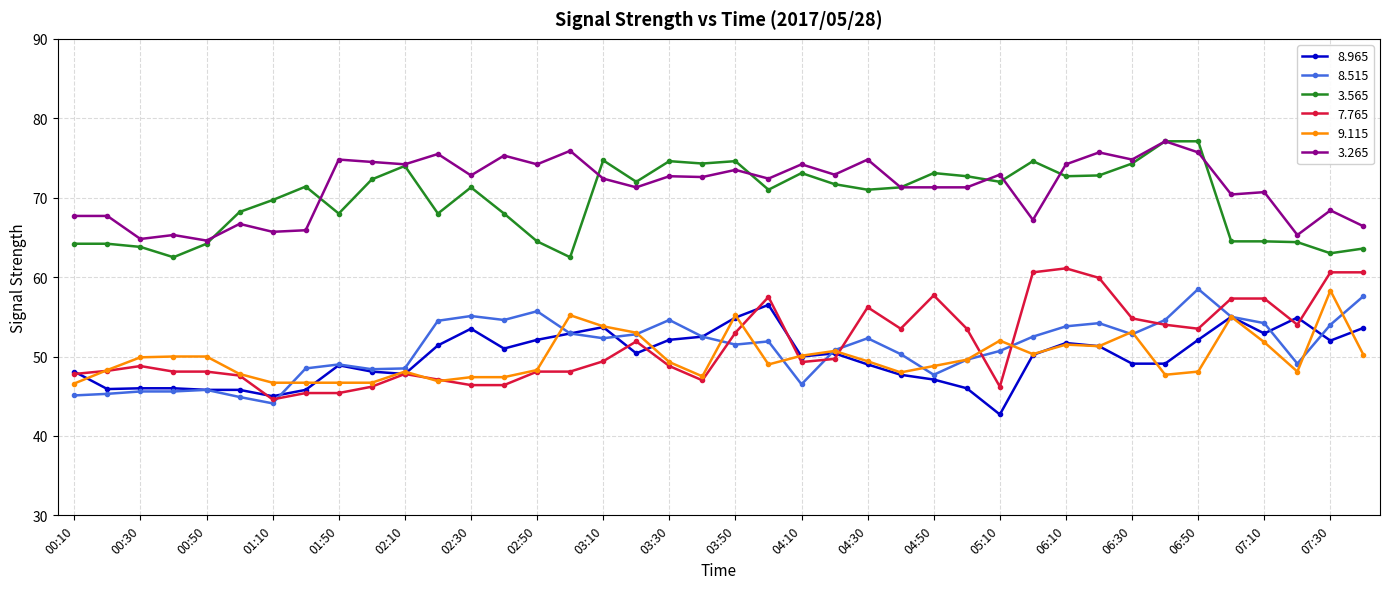

Does the chart display data point markers on the line(s)?

Yes